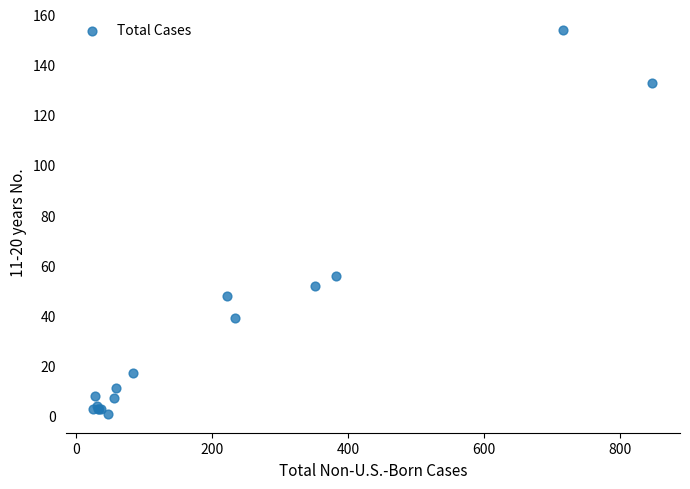

What Y value in the scatter plot is closest to 77?

56